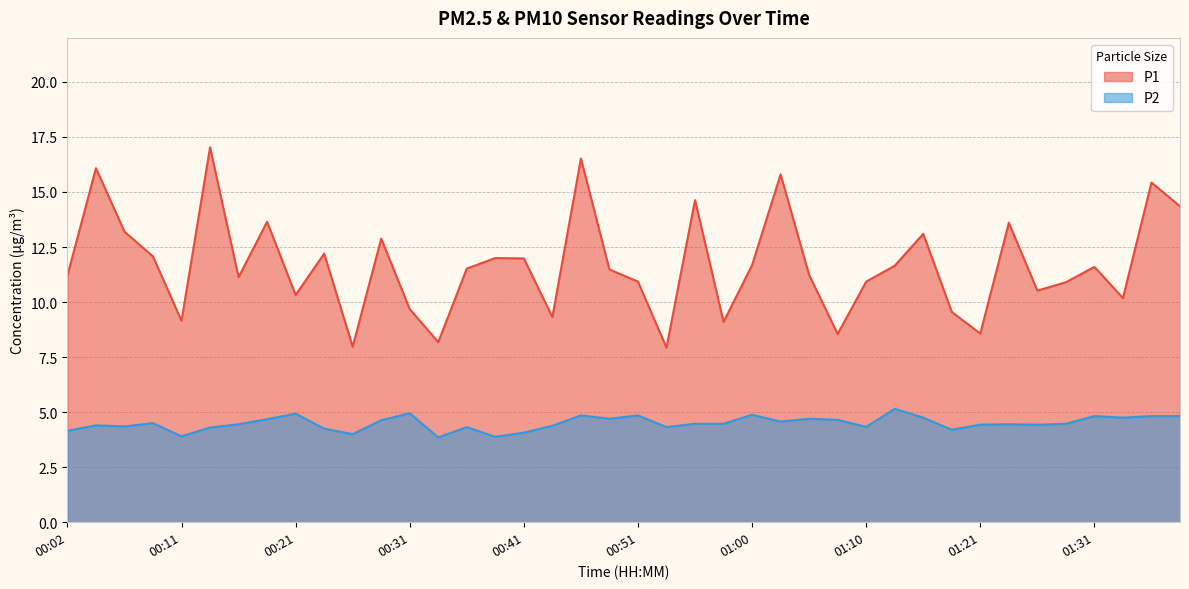

What value does the P2 series have at 00:14?

4.3